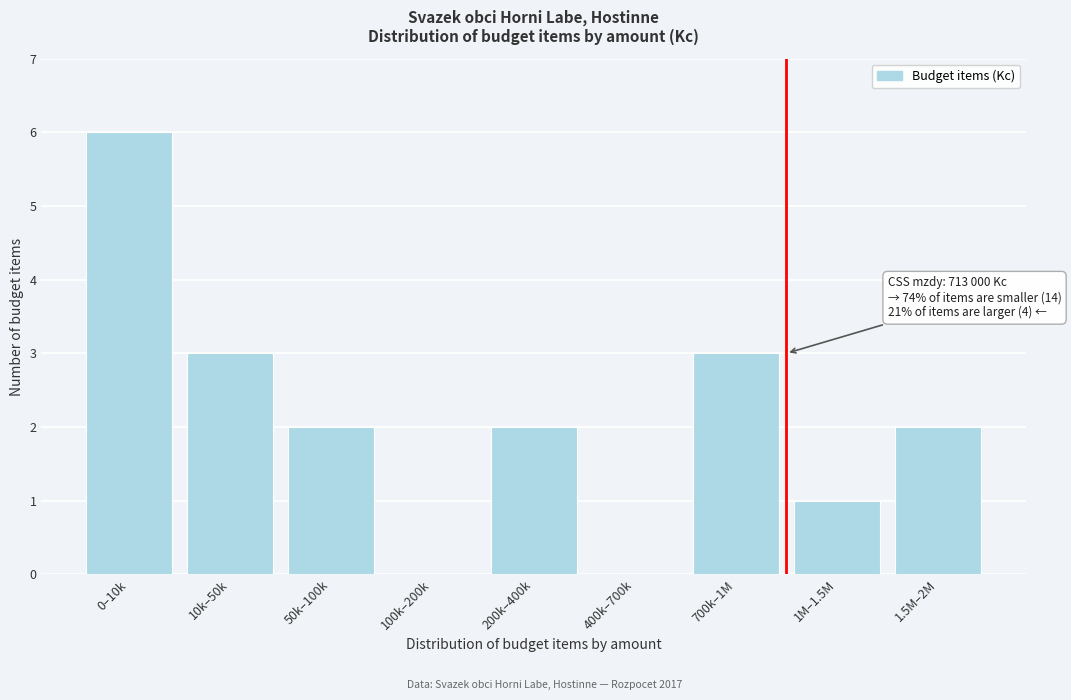

Reading left to right, what are all the values shown in this chart?

0–10k=6	10k–50k=3	50k–100k=2	100k–200k=0	200k–400k=2	400k–700k=0	700k–1M=3	1M–1.5M=1	1.5M–2M=2